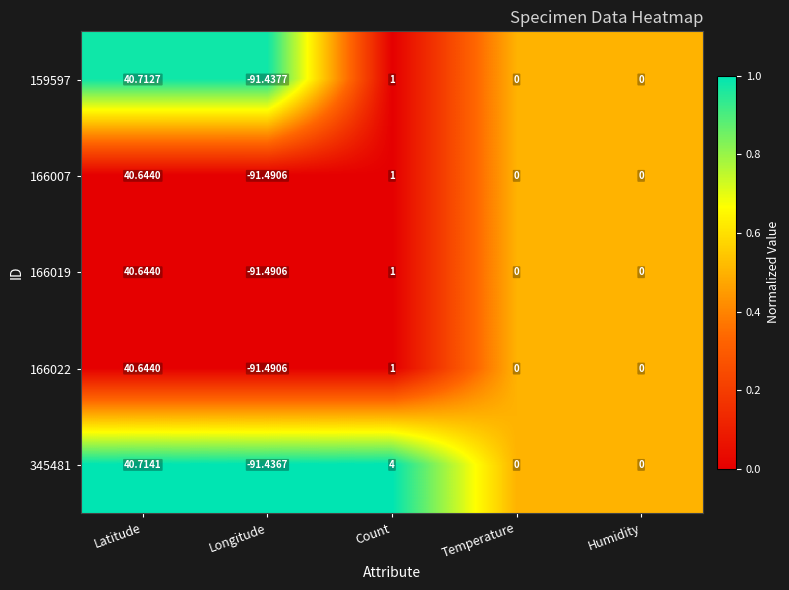

At which label does 166019 reach its peak?

Latitude